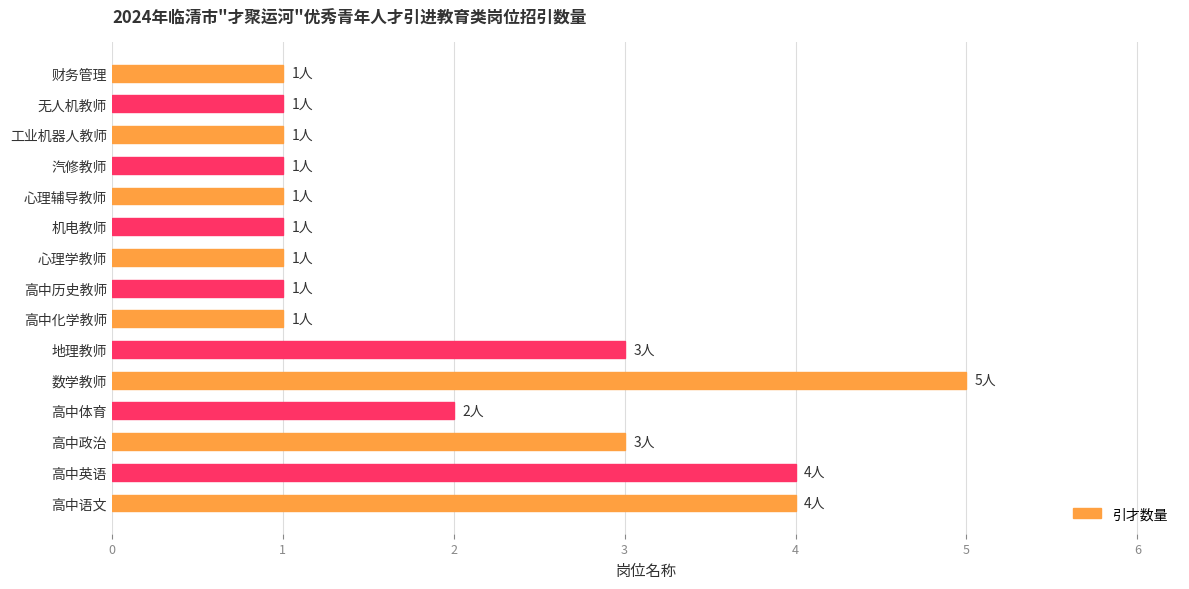

Count the values in the range 1 to 3.

12